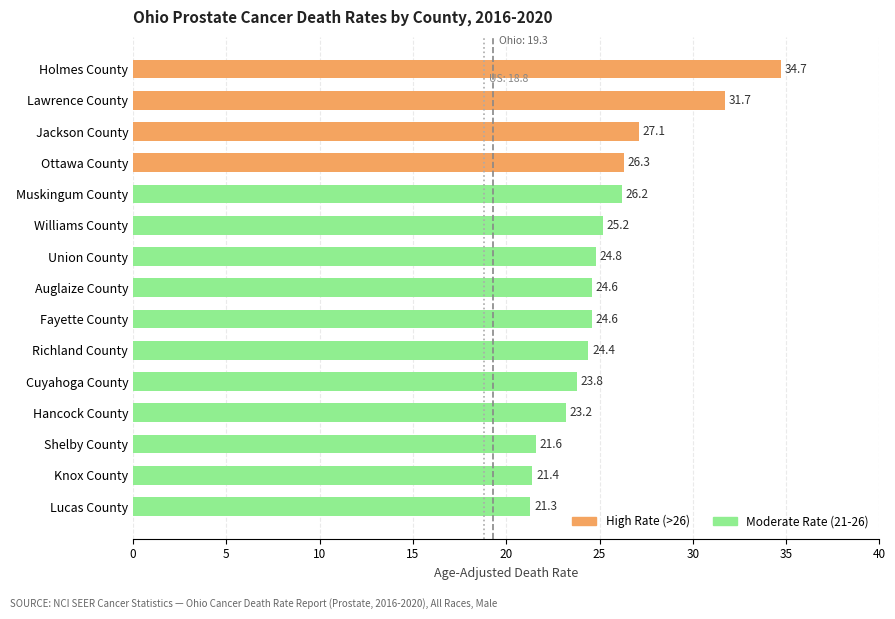

Which has a higher value, Union County or Richland County?

Union County